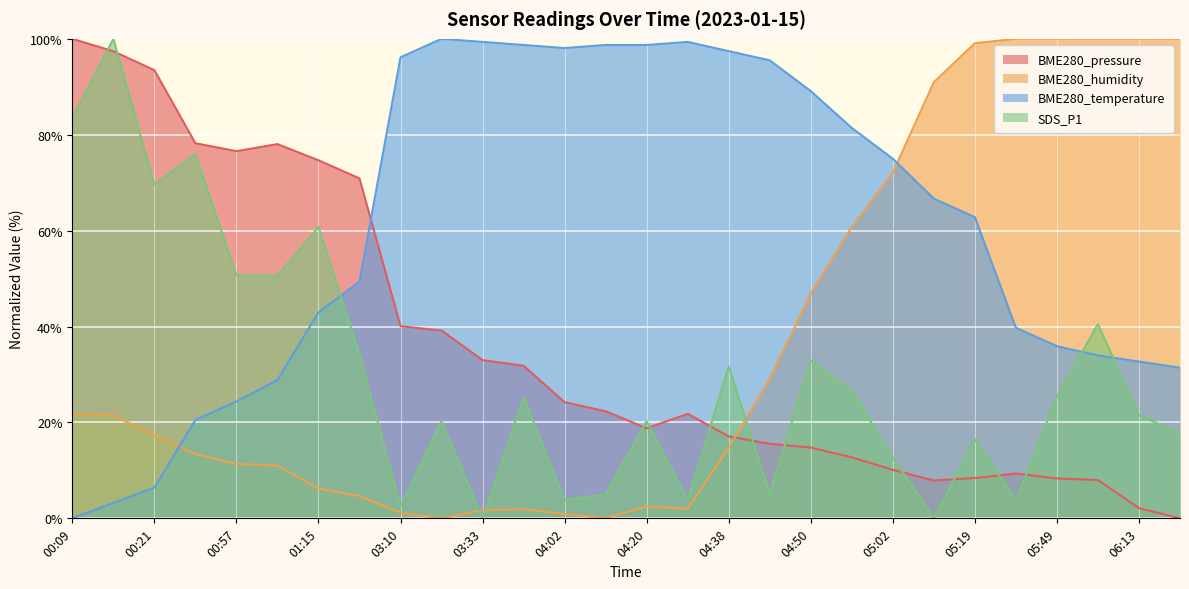

Reading right to left, list all the values displayed in this chart.

BME280_pressure: 06:25=0.0	06:13=2.1	05:55=8.0	05:49=8.3	05:43=9.4	05:19=8.4	05:13=7.9	05:02=10.1	04:56=12.7	04:50=14.8	04:44=15.5	04:38=17.1	04:26=21.8	04:20=18.8	04:14=22.3	04:02=24.2	03:44=31.8	03:33=33.0	03:22=39.2	03:10=40.1	01:27=70.9	01:15=74.7	01:03=78.0	00:57=76.6	00:51=78.2	00:21=93.5	00:15=97.4	00:09=100.0
BME280_humidity: 06:25=100.0	06:13=100.0	05:55=100.0	05:49=100.0	05:43=100.0	05:19=99.1	05:13=91.0	05:02=72.1	04:56=60.7	04:50=46.9	04:44=29.1	04:38=14.7	04:26=2.0	04:20=2.5	04:14=0.1	04:02=0.9	03:44=1.9	03:33=1.7	03:22=0.0	03:10=1.2	01:27=4.6	01:15=6.2	01:03=11.0	00:57=11.4	00:51=13.4	00:21=17.3	00:15=21.5	00:09=21.8
BME280_temperature: 06:25=31.4	06:13=32.7	05:55=34.0	05:49=35.9	05:43=39.7	05:19=62.8	05:13=66.7	05:02=75.0	04:56=81.4	04:50=89.1	04:44=95.5	04:38=97.4	04:26=99.4	04:20=98.7	04:14=98.7	04:02=98.1	03:44=98.7	03:33=99.4	03:22=100.0	03:10=96.2	01:27=49.4	01:15=42.9	01:03=28.8	00:57=24.4	00:51=20.5	00:21=6.4	00:15=3.2	00:09=0.0
SDS_P1: 06:25=17.7	06:13=21.5	05:55=40.5	05:49=25.3	05:43=3.8	05:19=16.5	05:13=0.0	05:02=12.7	04:56=26.6	04:50=32.9	04:44=5.1	04:38=31.6	04:26=3.8	04:20=20.3	04:14=5.1	04:02=3.8	03:44=25.3	03:33=0.0	03:22=20.3	03:10=2.5	01:27=34.2	01:15=60.8	01:03=50.6	00:57=50.6	00:51=75.9	00:21=69.6	00:15=100.0	00:09=83.5